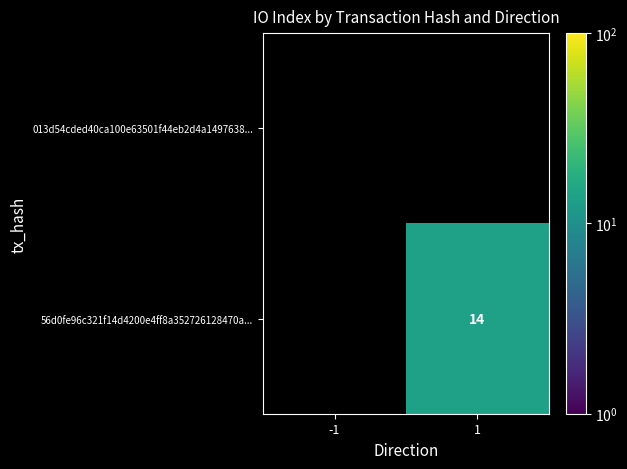

True or false: 56d0fe96c321f14d4200e4ff8a352726128470a... has a value of 20 at 1.

False